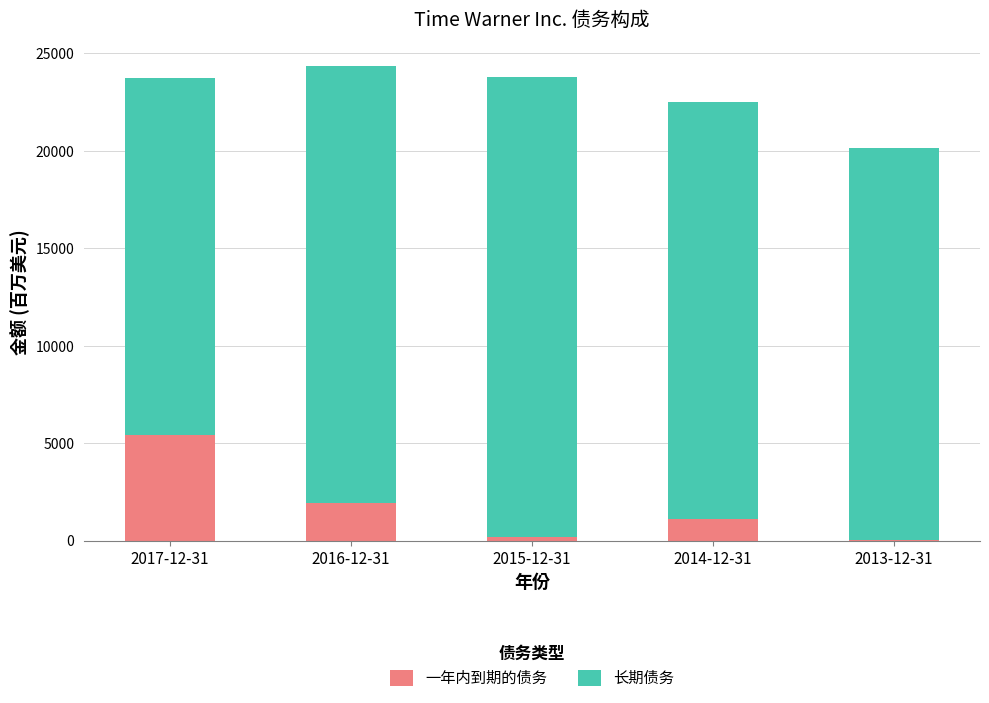

The 一年内到期的债务 series shows 9608 at 2017-12-31. True or false?

False